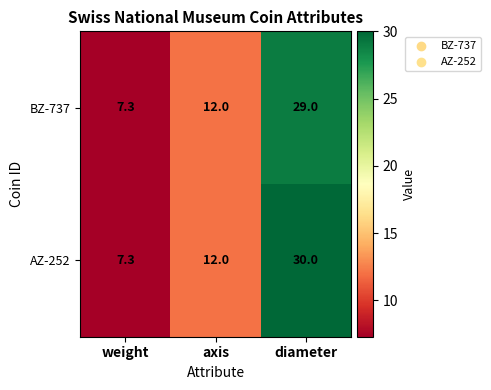

Count the number of categories in the chart.

3